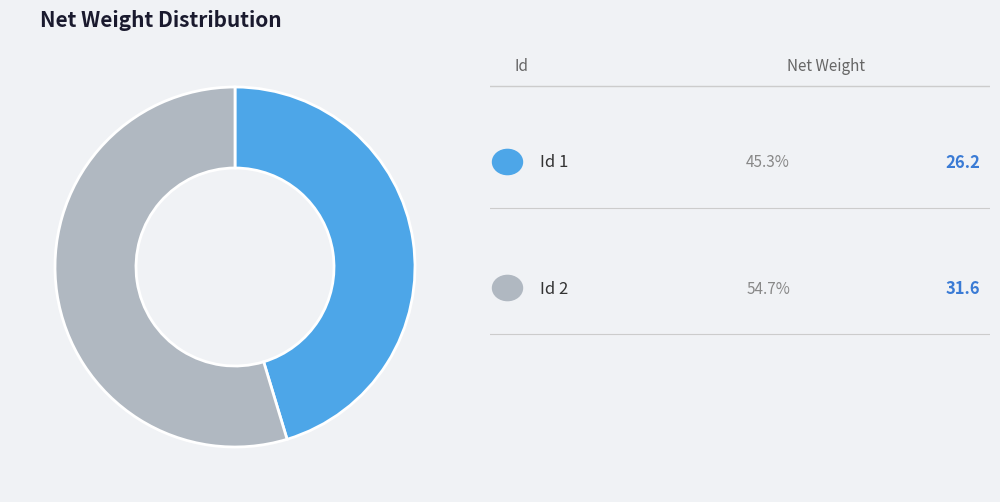

Does any single category account for the majority?

Yes